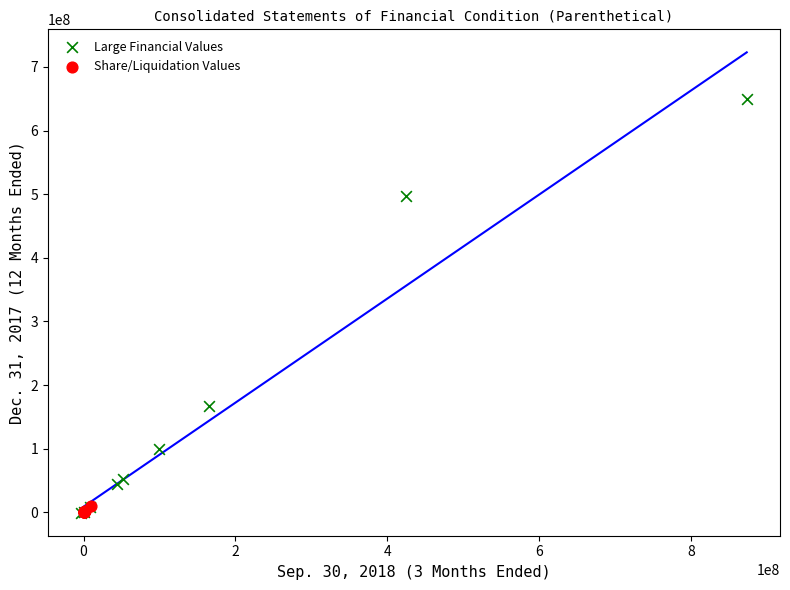

Which series reaches the maximum Y coordinate?

Large Financial Values